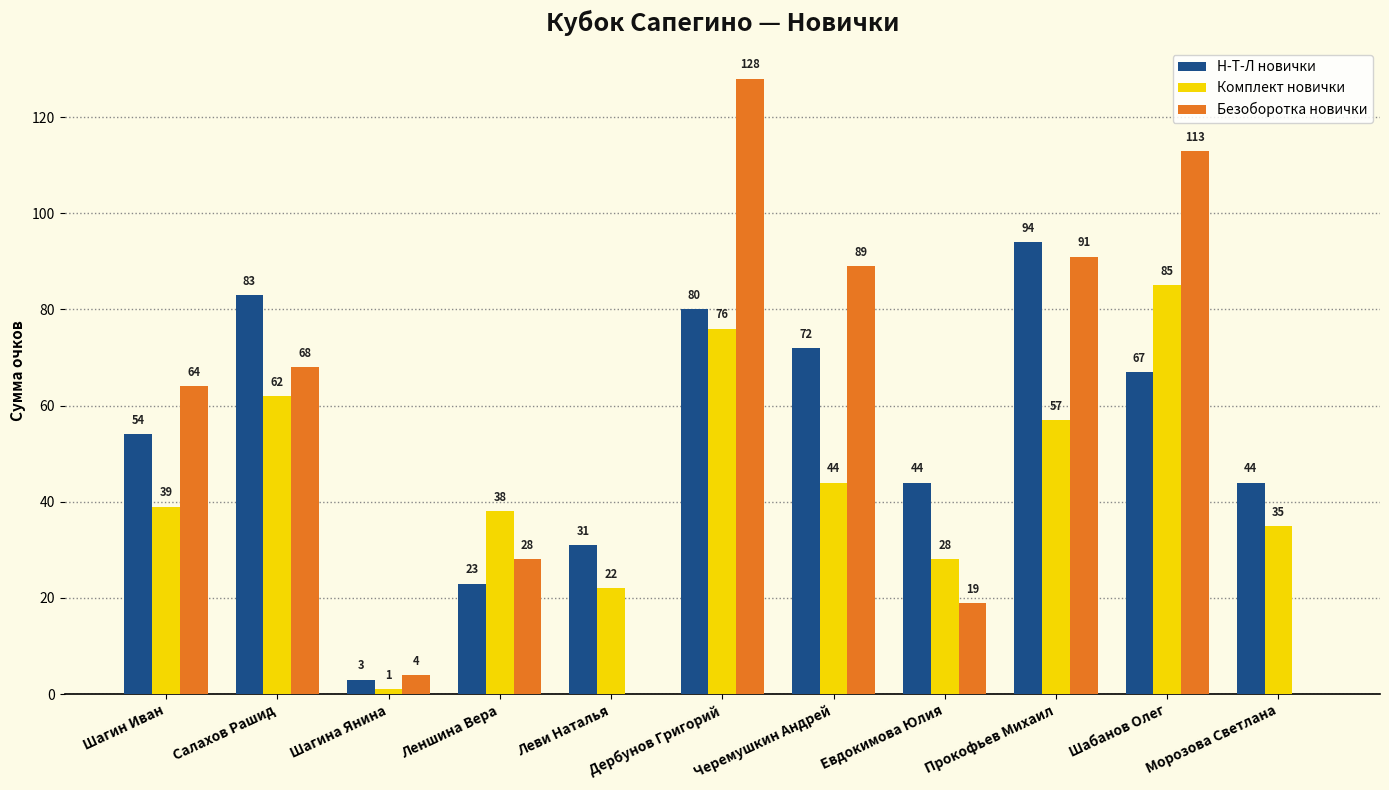

What is the approximate value of Безоборотка новички at Прокофьев Михаил, to the nearest 10?

90